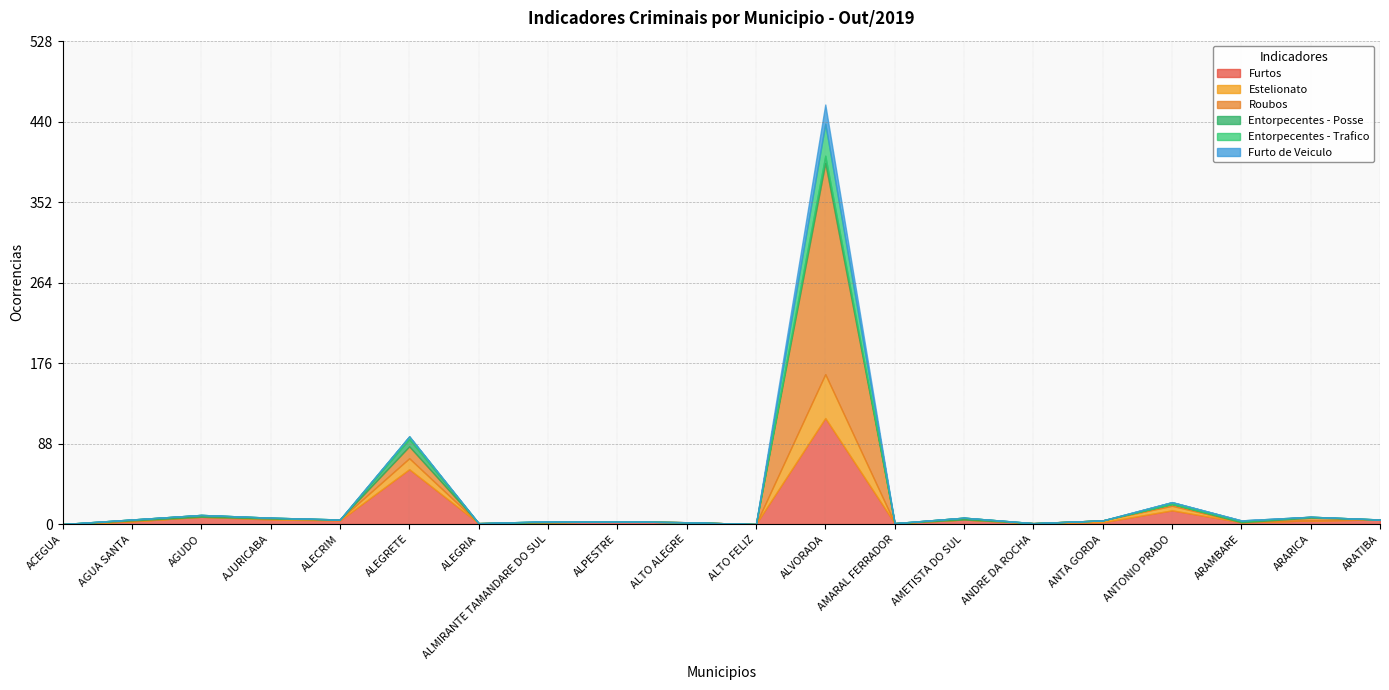

True or false: Furtos has more than 2 points higher than both neighbors.

True